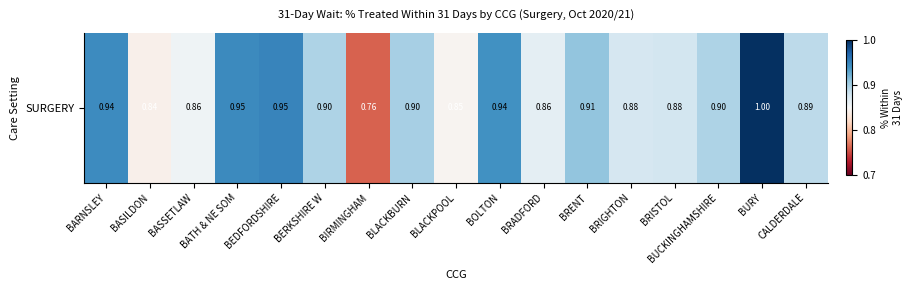

List the labels in order of value, largest first.

BURY, BEDFORDSHIRE, BATH & NE SOM, BARNSLEY, BOLTON, BRENT, BLACKBURN, BERKSHIRE W, BUCKINGHAMSHIRE, CALDERDALE, BRISTOL, BRIGHTON, BRADFORD, BASSETLAW, BLACKPOOL, BASILDON, BIRMINGHAM